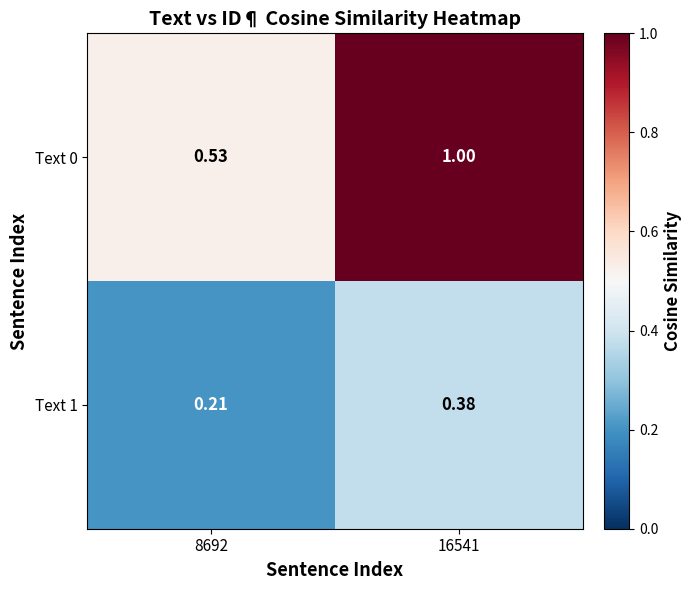

Is the value of Text 1 at 8692 greater than the value of Text 0 at 8692?

No